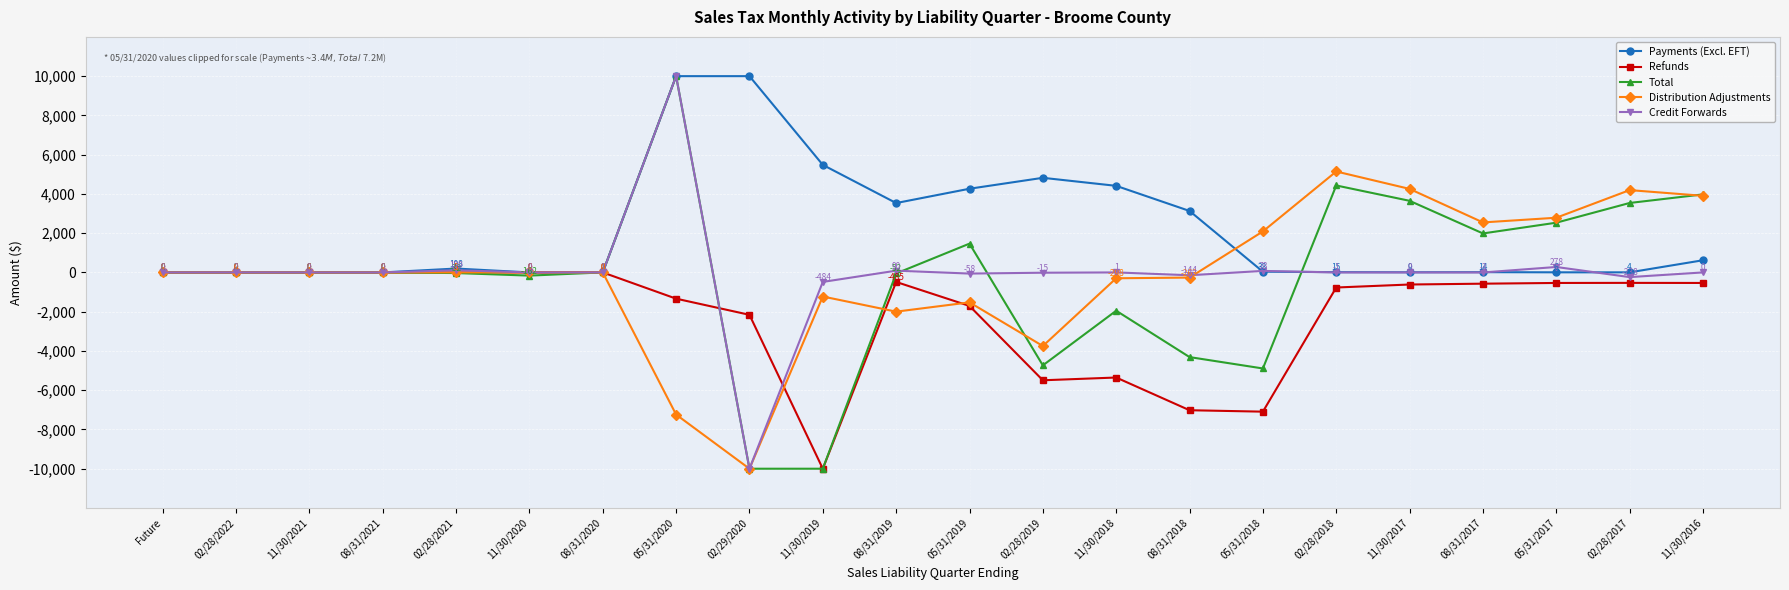

The Total series shows 13206.4 at 05/31/2020. True or false?

False